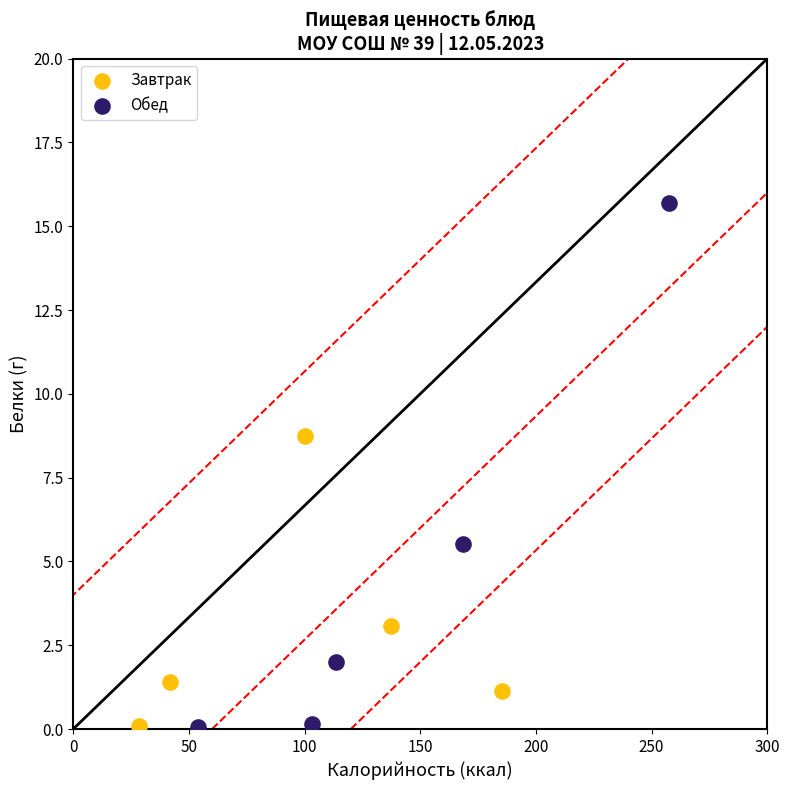

Which series contains the highest Y value?

Обед